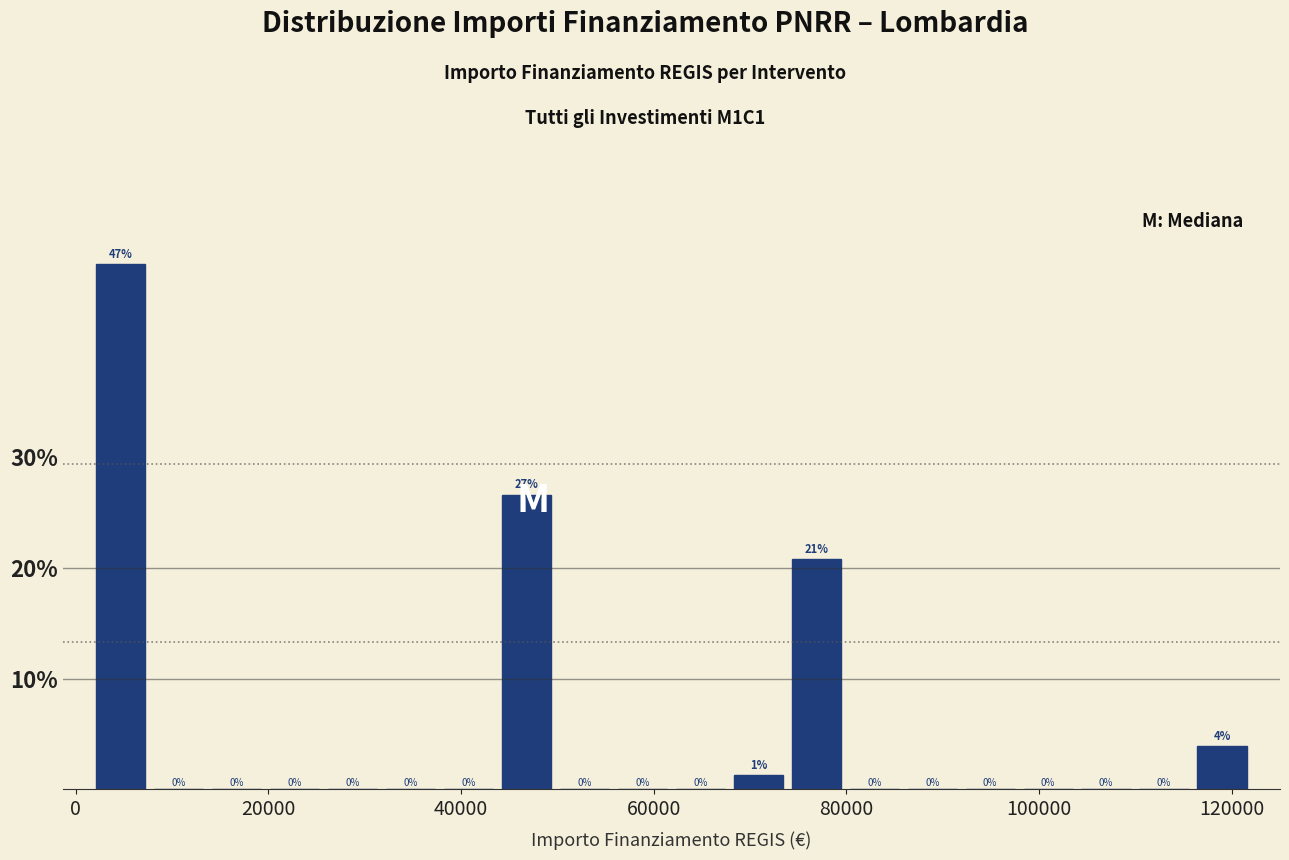

Around what value on the x-axis is the tallest bar? Give the approximate position of its centre, as read against the axis.

4000